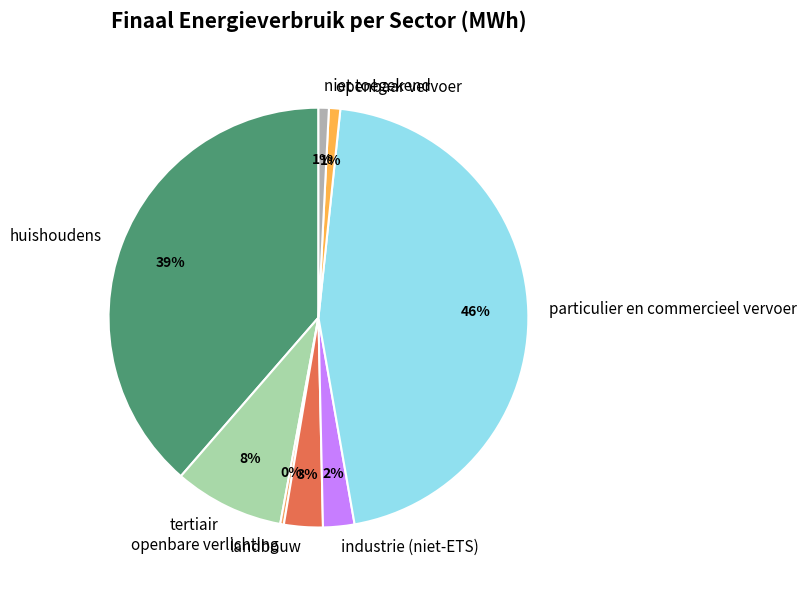

How many slices are in this pie chart?

8